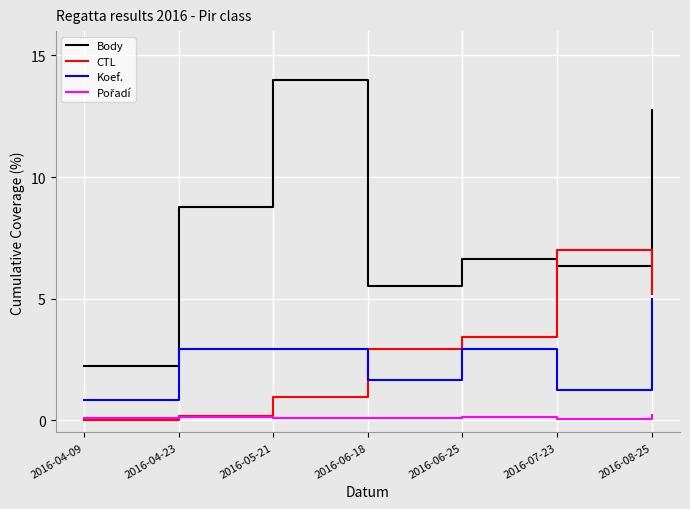

At which label does Body reach its minimum?

2016-04-09